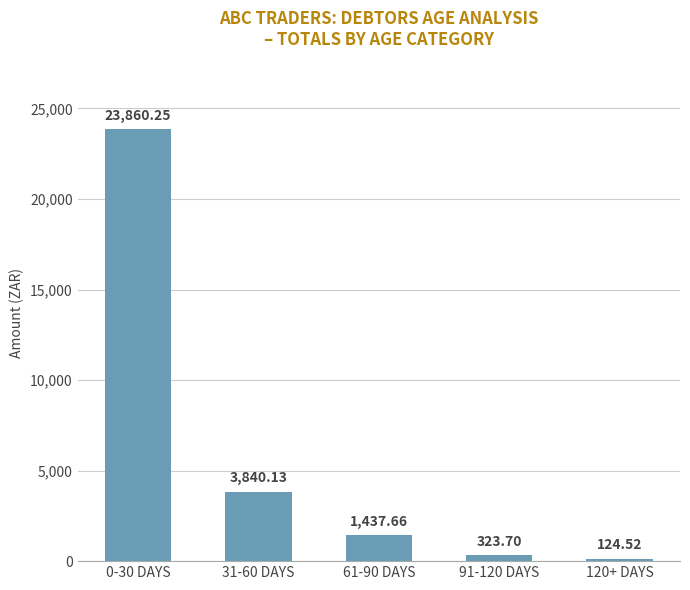

Rank the categories by value from highest to lowest.

0-30 DAYS, 31-60 DAYS, 61-90 DAYS, 91-120 DAYS, 120+ DAYS